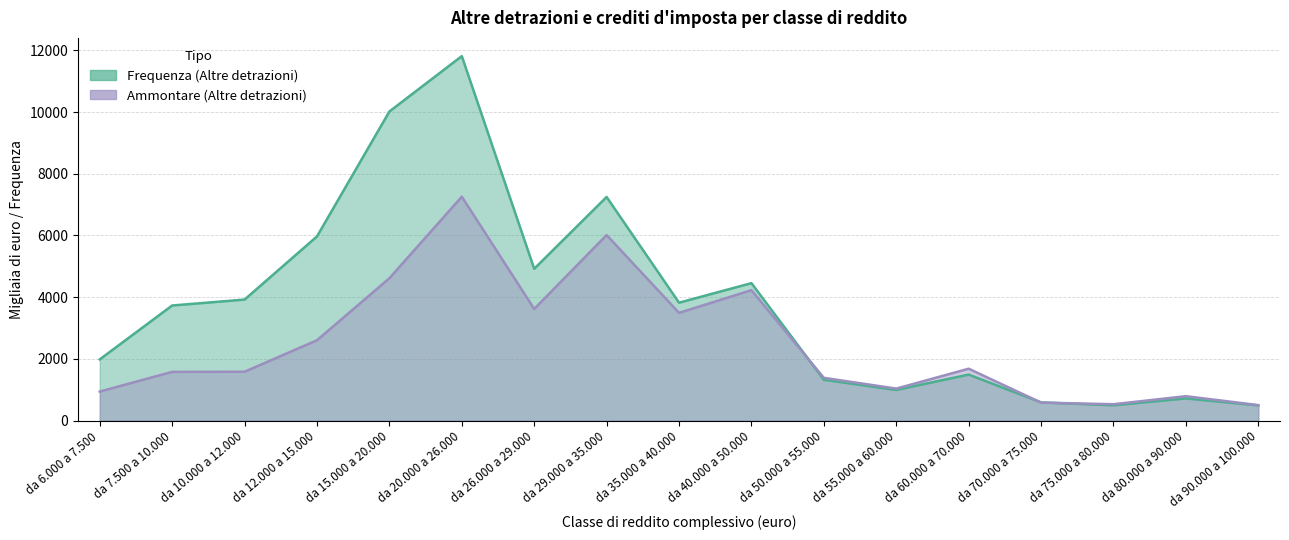

Rank the series at da 10.000 a 12.000 from lowest to highest value.

Ammontare (Altre detrazioni), Frequenza (Altre detrazioni)